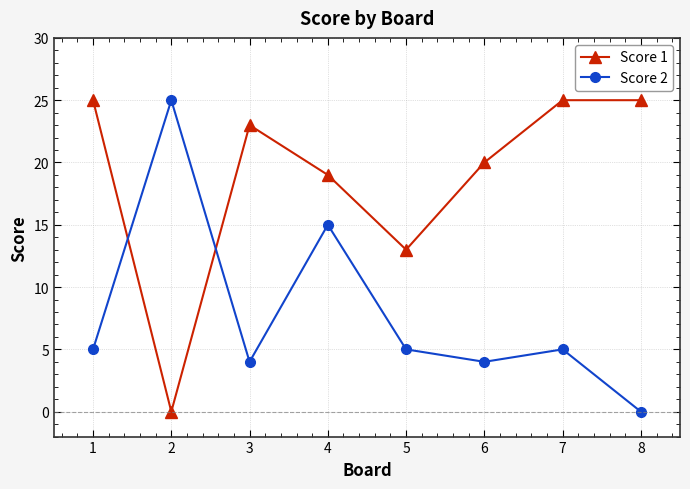

At how many categories does at least one series exceed 2?

8